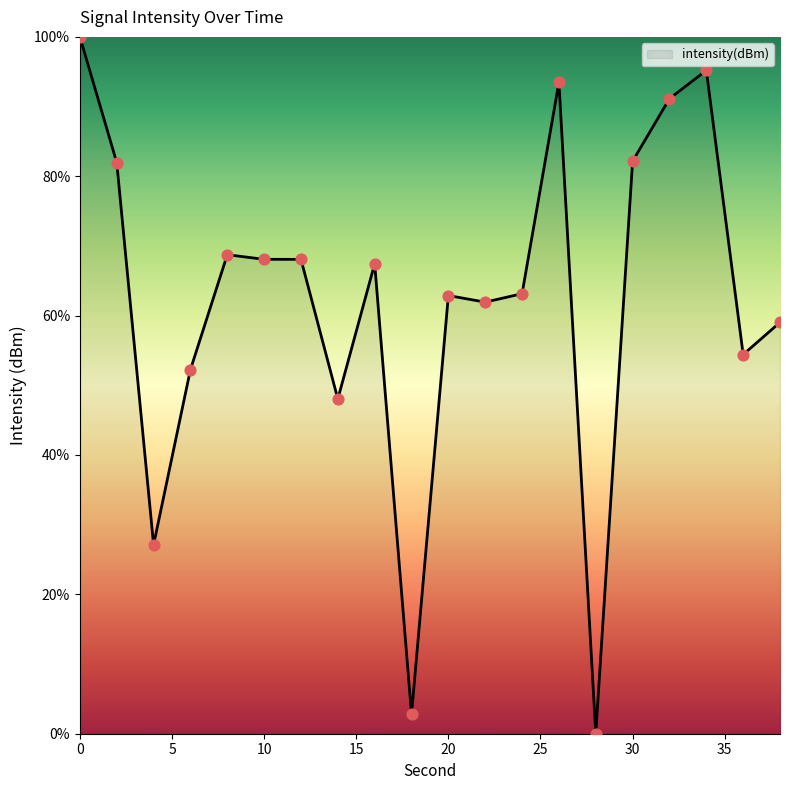

What is the greatest value displayed?

100.0